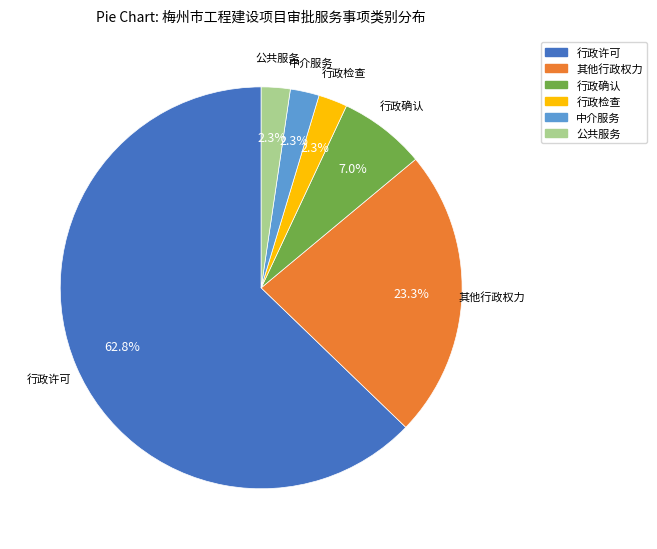

Which has a higher value, 行政许可 or 行政确认?

行政许可